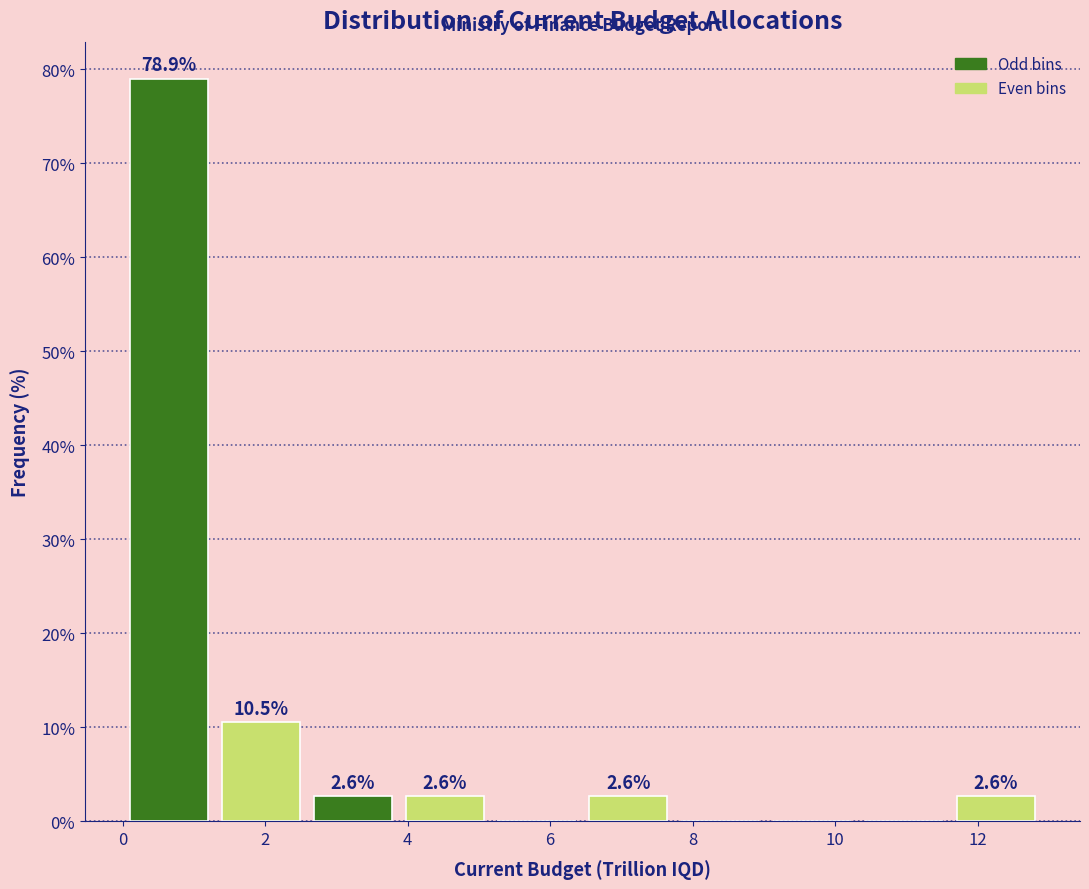

Over which range of the x-axis is the bar tallest?

0.0 to 1.2